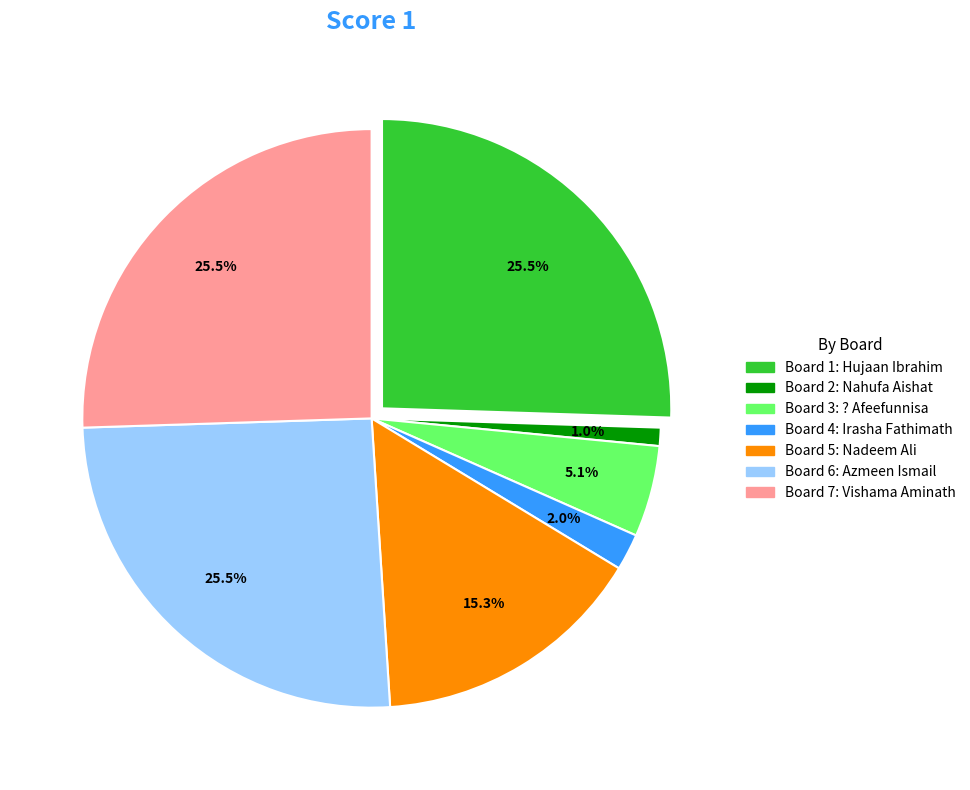

What percentage do 6 and 7 together represent?

51.0%